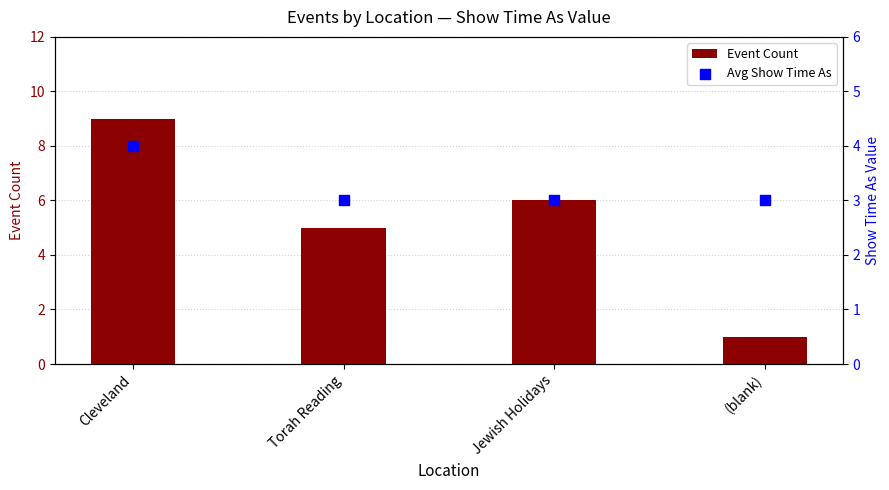

What is the total value across all series at Torah Reading?

8